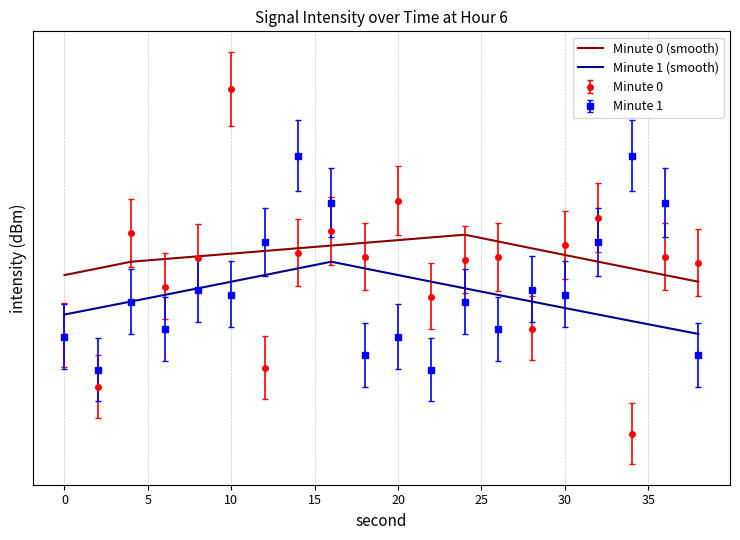

True or false: Minute 0 (smooth) and Minute 1 (smooth) intersect in this chart.

False